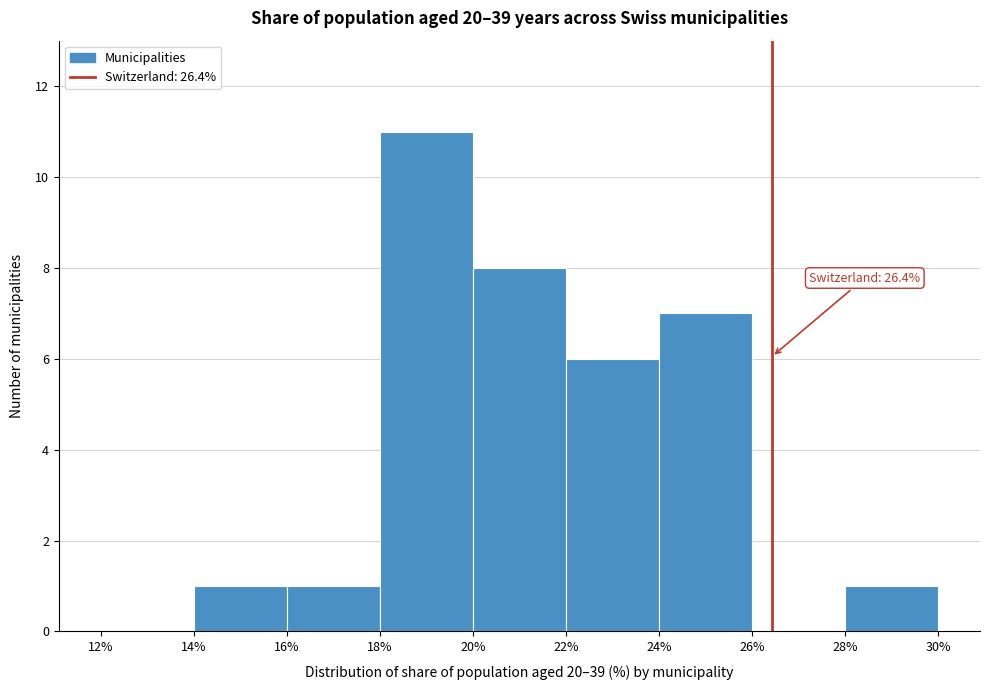

Over which range of the x-axis is the bar tallest?

18% to 20%